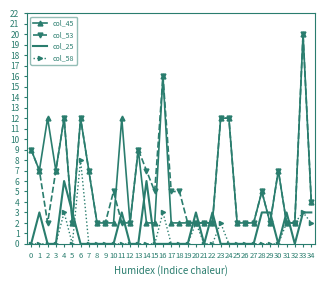

What is the maximum value shown in the chart?

20